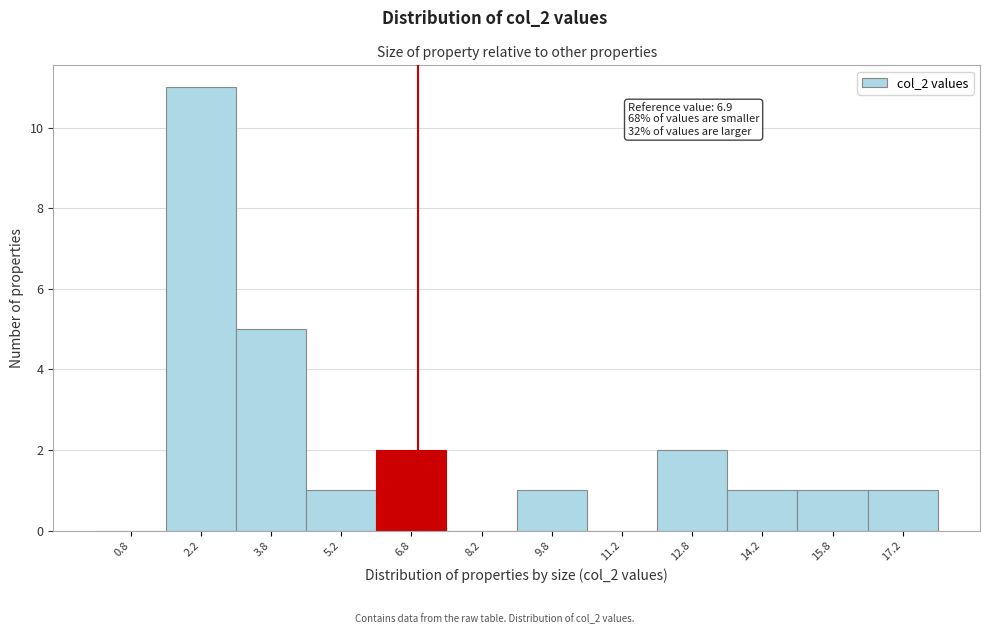

Over which range of the x-axis is the bar tallest?

1.5 to 3.0